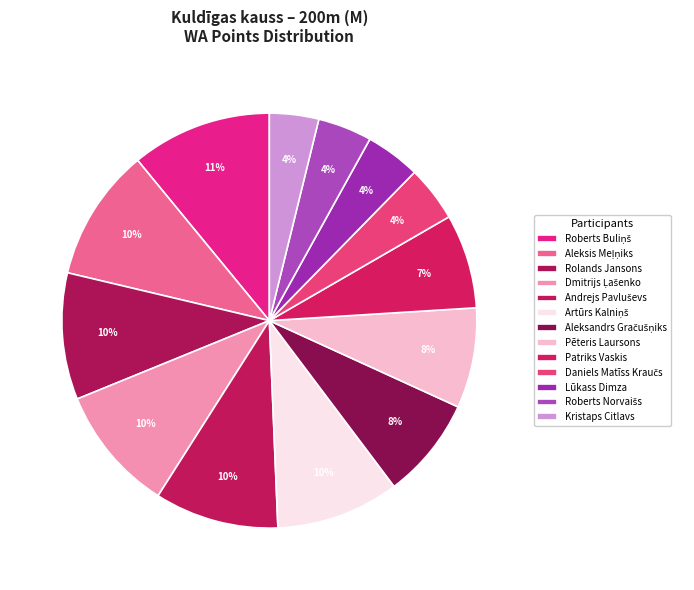

Which slice is the largest?

Roberts Buliņš